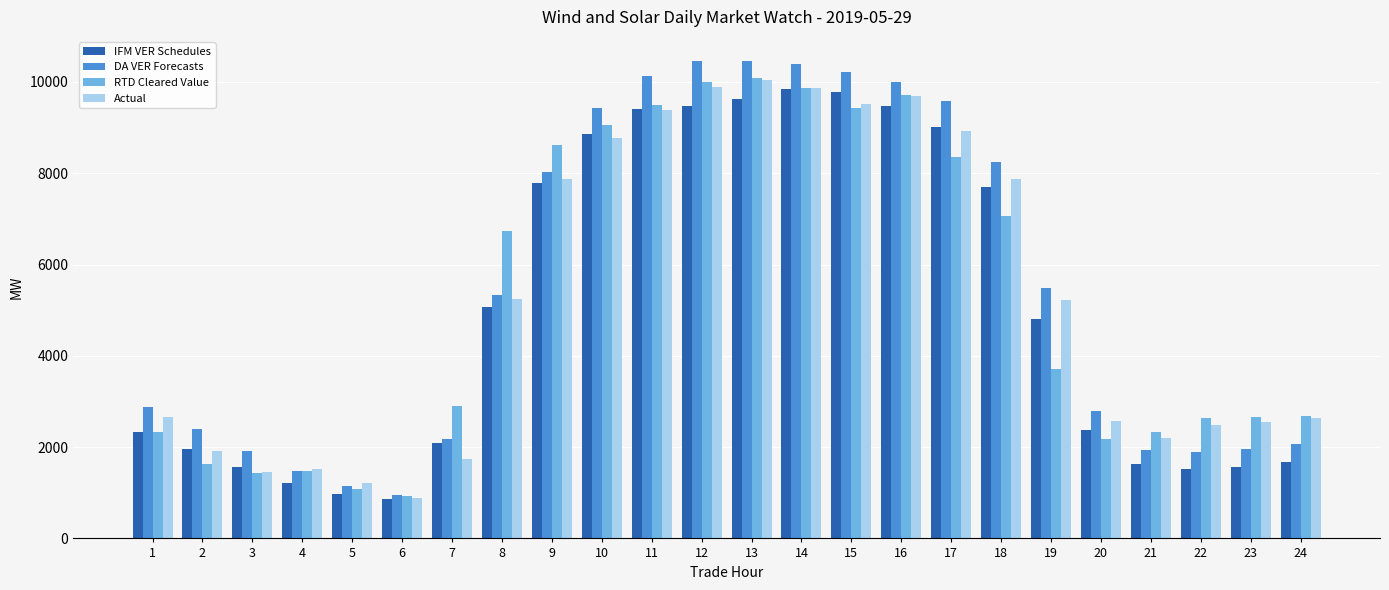

What is the total value across all series at 1?

10210.5